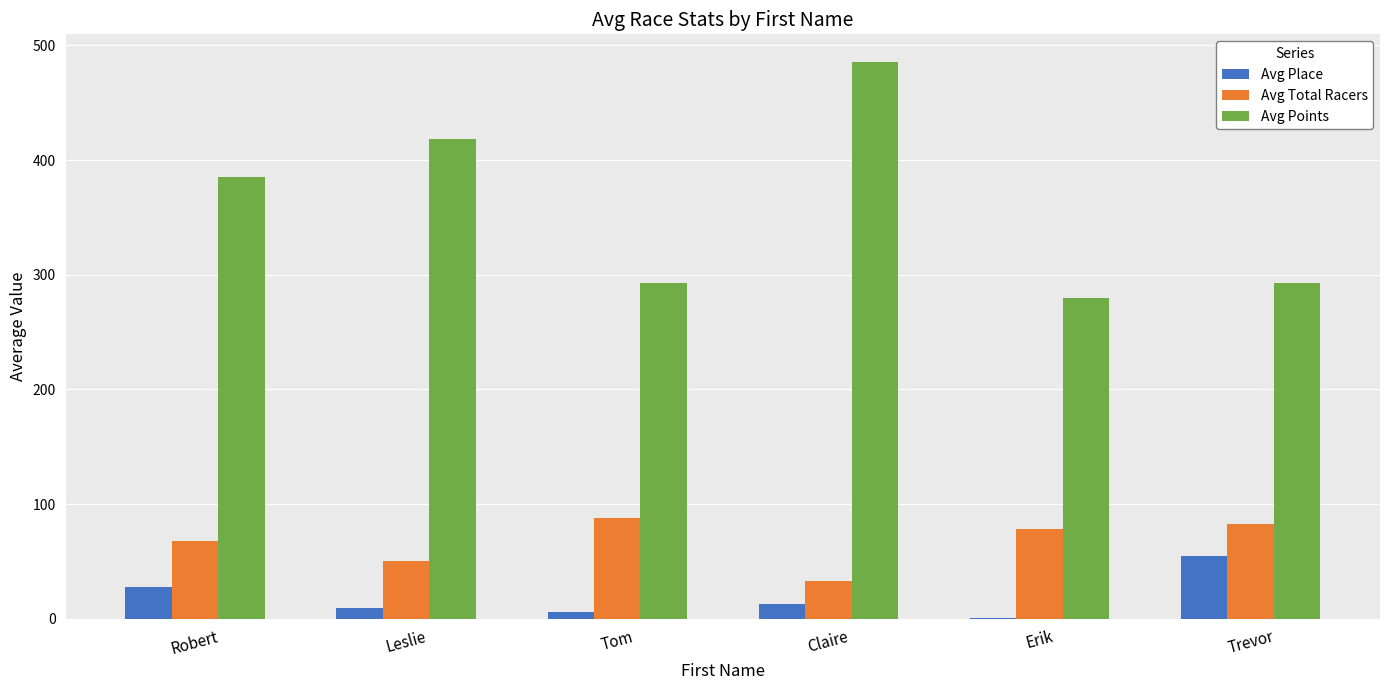

What is the approximate value of Avg Points at Robert?

385.0